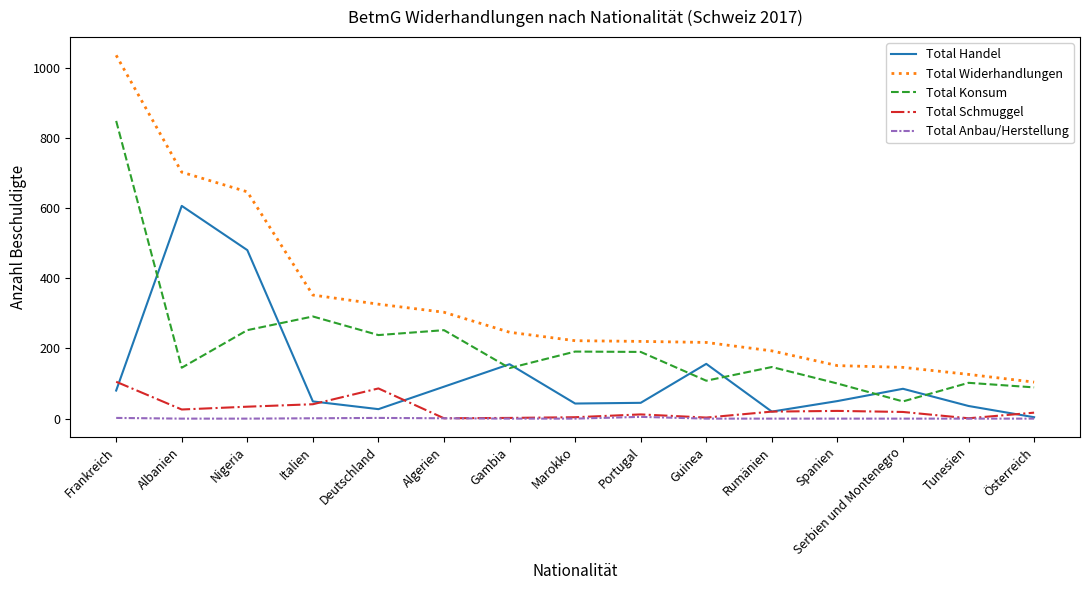

Which category has the highest value across all series?

Frankreich